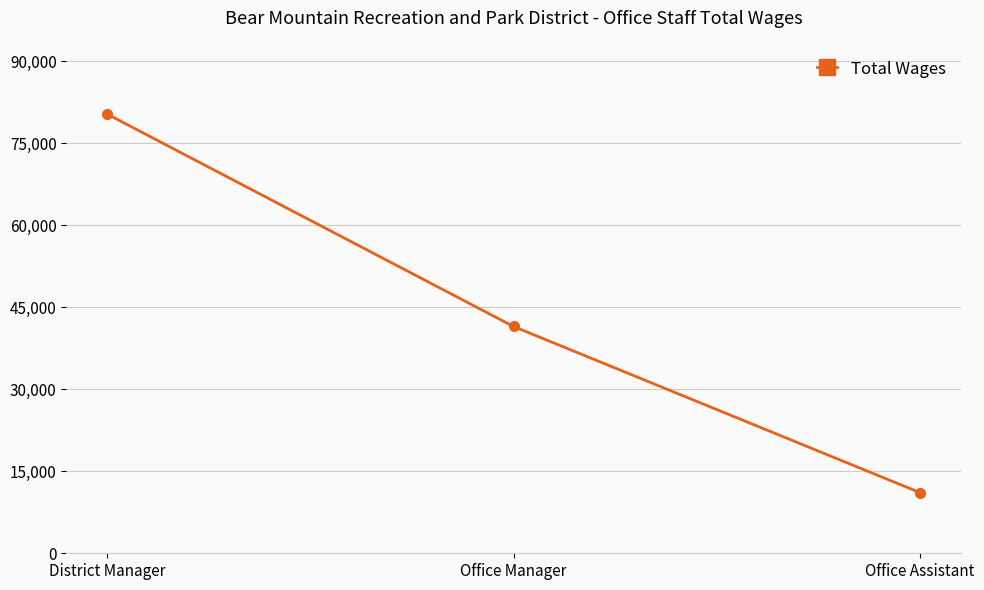

Is it true that the value at District Manager is 137381?

False